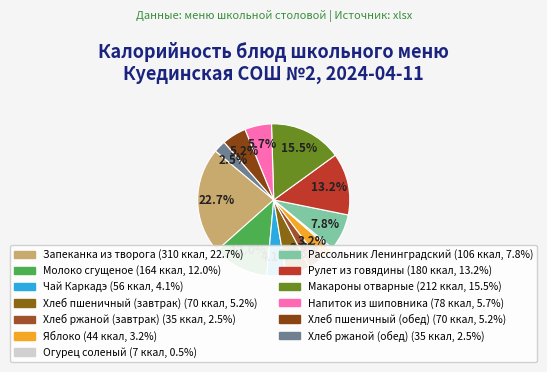

Rank the categories by value from lowest to highest.

Огурец соленый, Хлеб ржаной (завтрак), Хлеб ржаной (обед), Яблоко, Чай Каркадэ, Хлеб пшеничный (завтрак), Хлеб пшеничный (обед), Напиток из шиповника, Рассольник Ленинградский, Молоко сгущеное, Рулет из говядины, Макароны отварные, Запеканка из творога